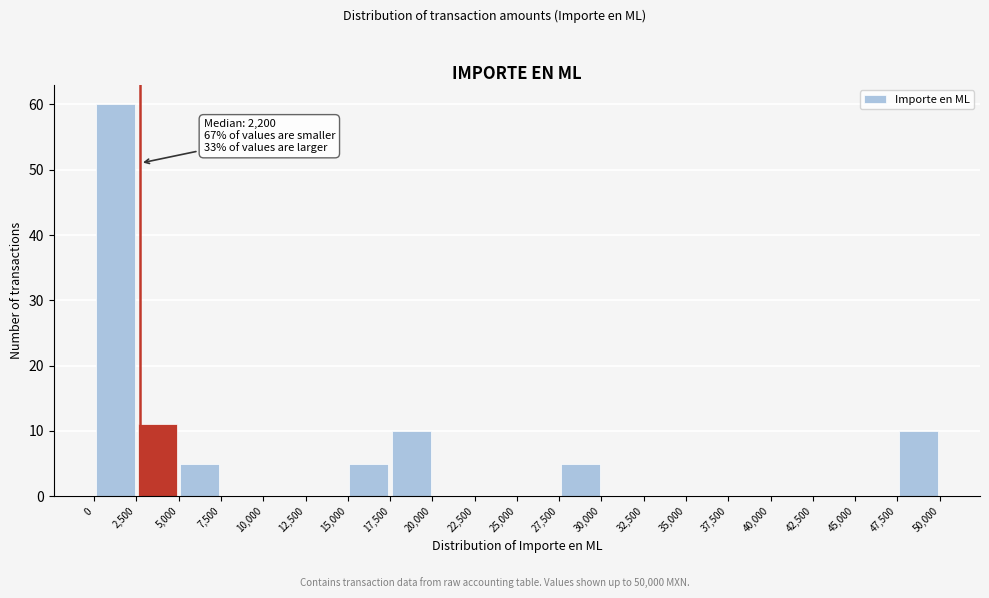

Which range on the x-axis has the tallest bar?

0 to 2,500